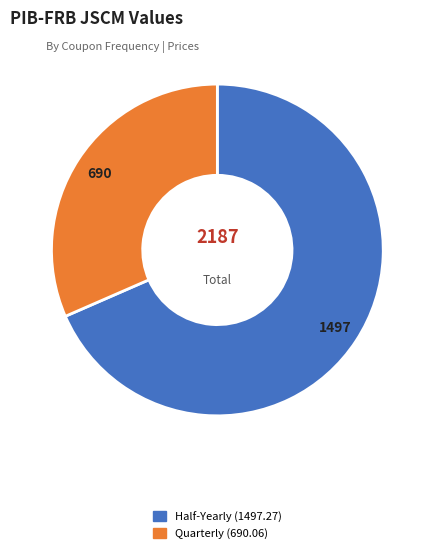

Is there a majority slice in this chart?

Yes